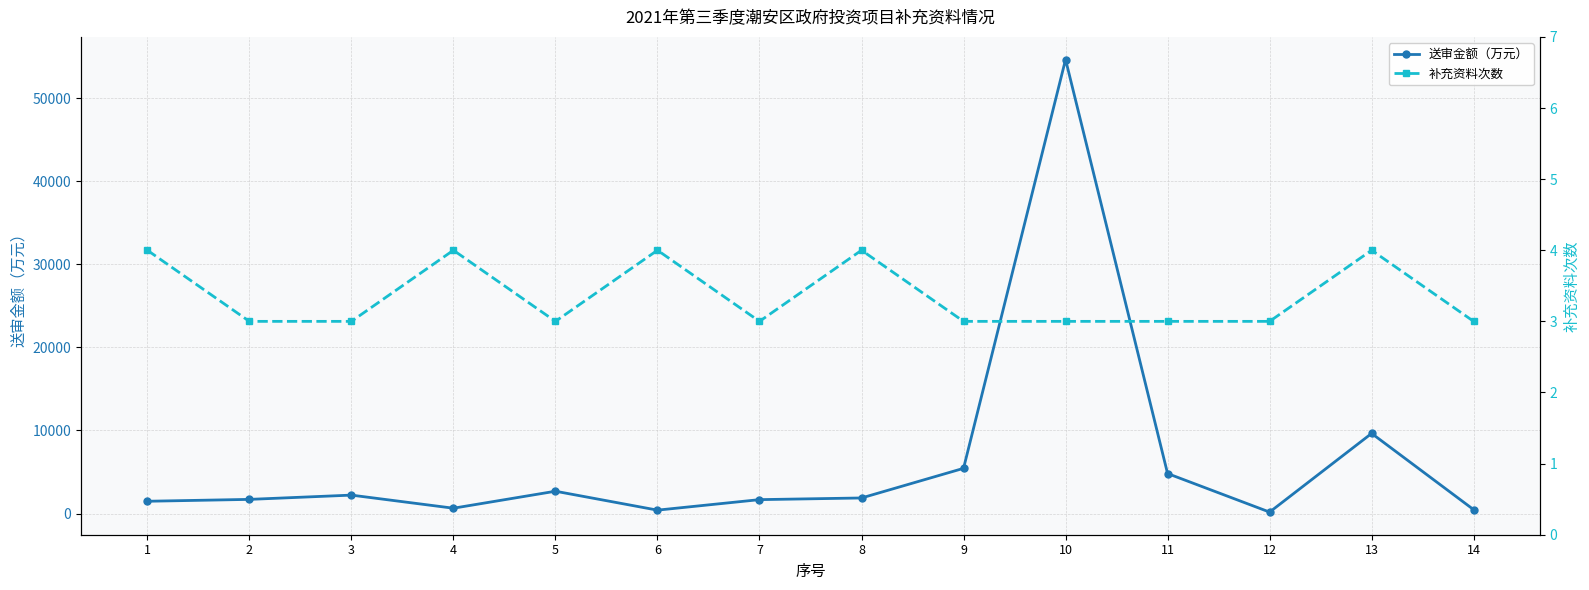

What are all the series names shown in the legend?

送审金额（万元）, 补充资料次数